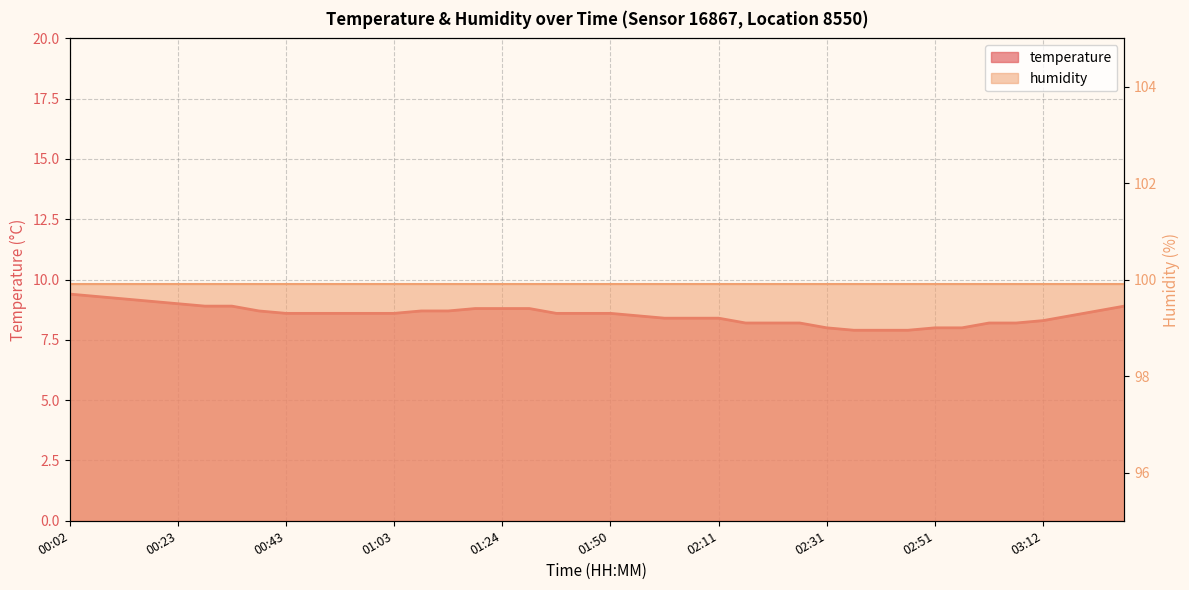

Which label corresponds to the largest value in the chart?

00:02